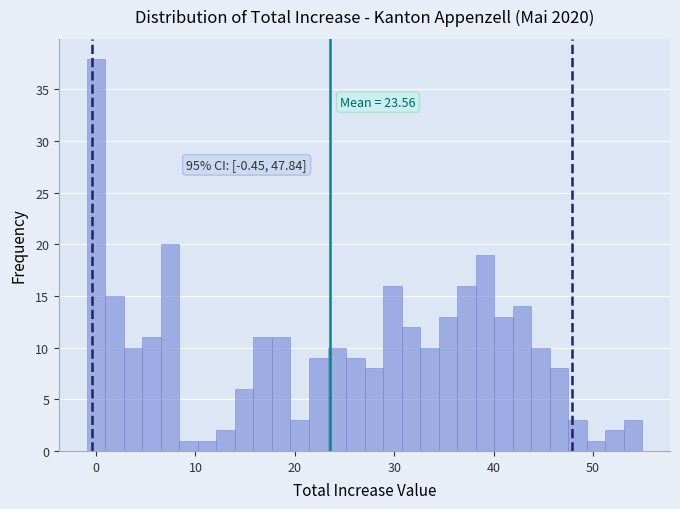

Read against the x-axis, roughly where is the centre of the tallest bar?

0